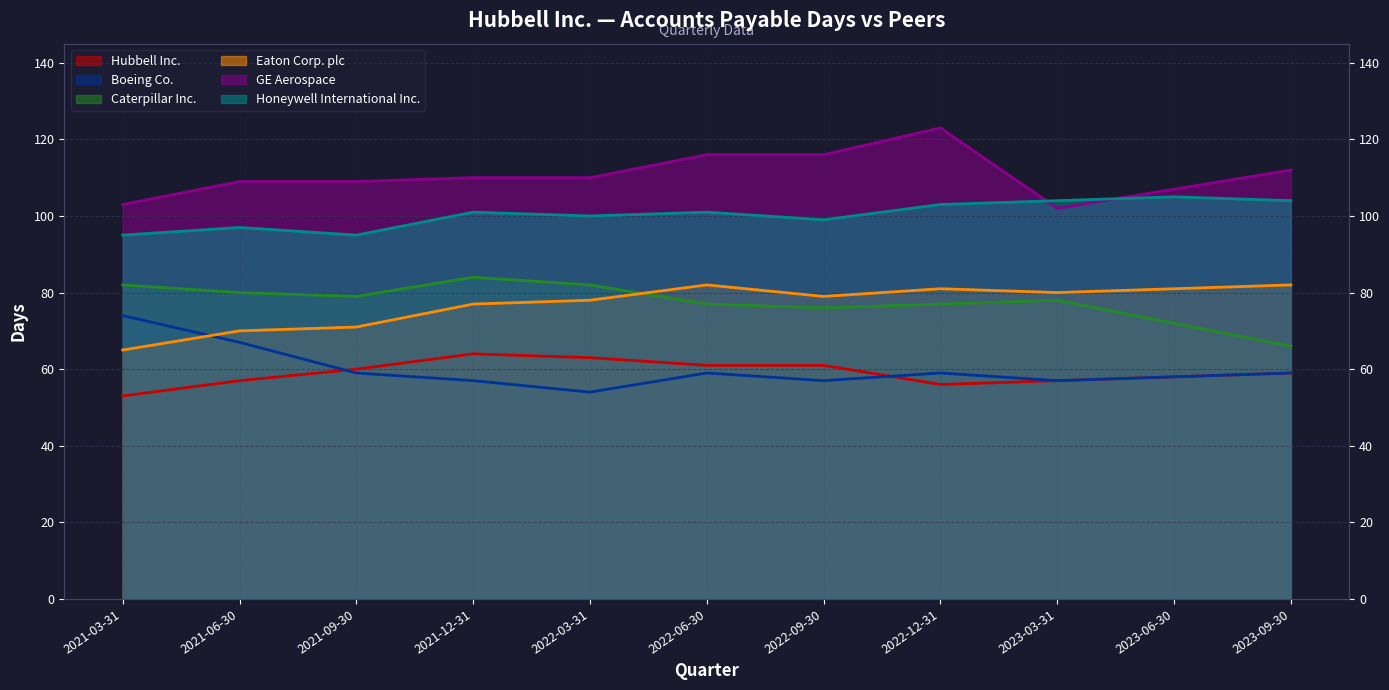

True or false: Boeing Co. and GE Aerospace cross at least once.

False